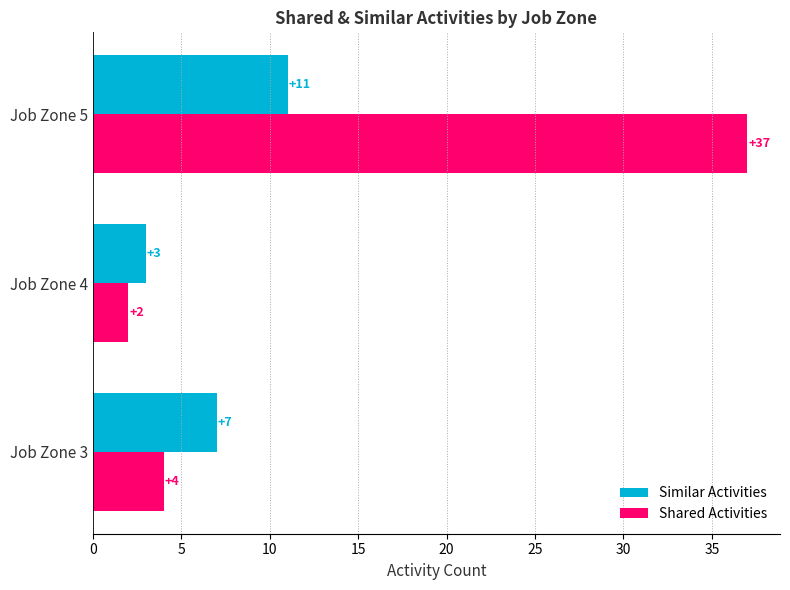

What is the sum of all Similar Activities values?

21